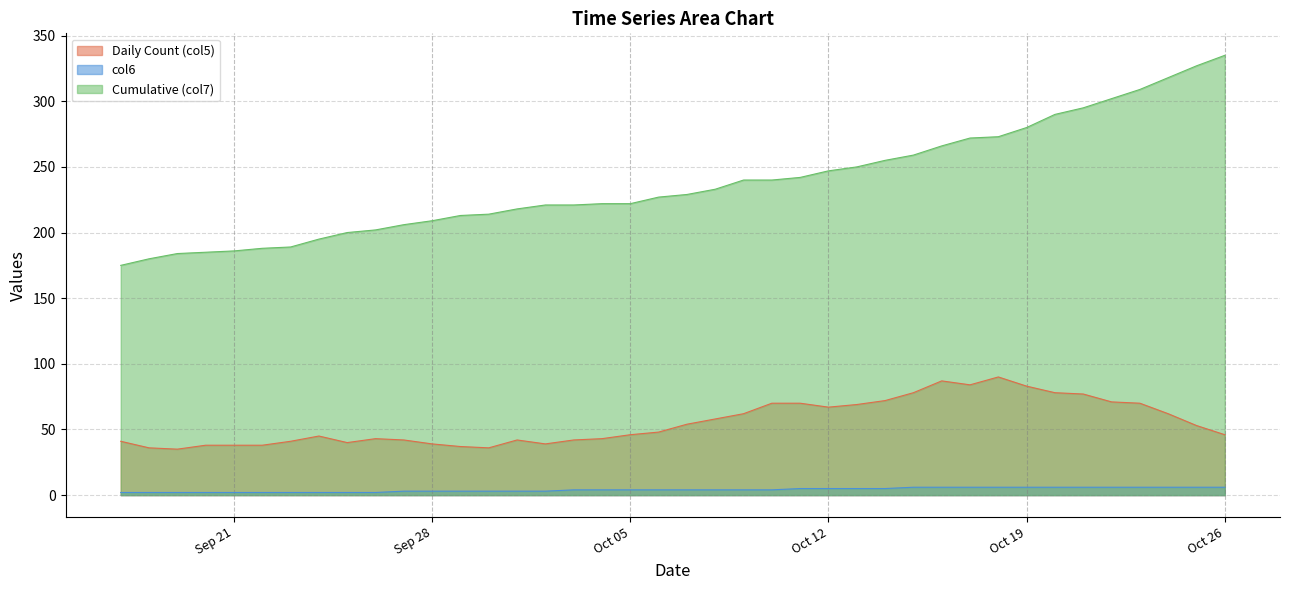

True or false: Cumulative (col7) and col6 cross at least once.

False